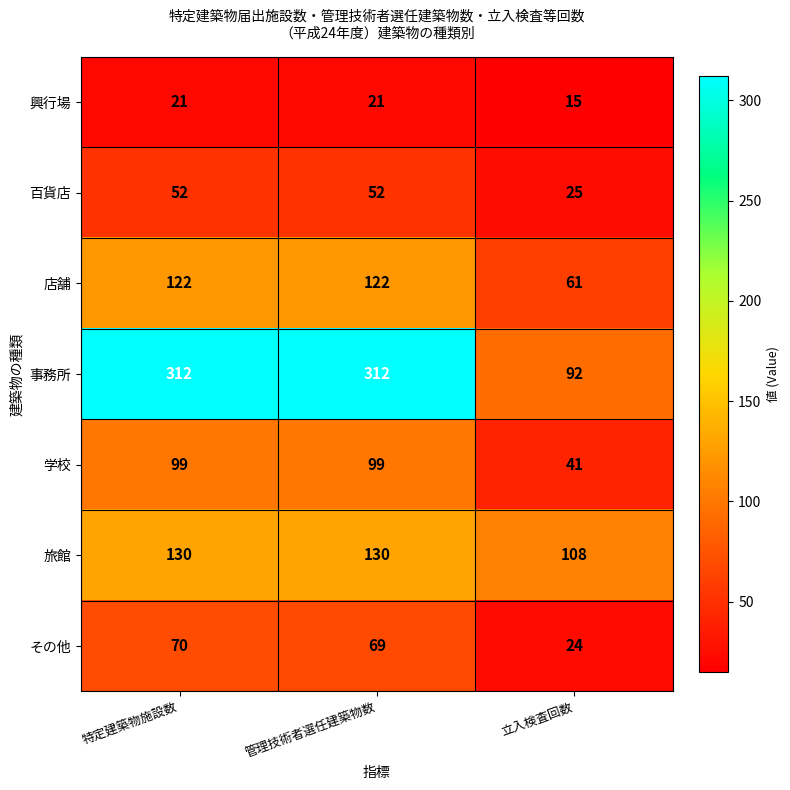

The 学校 series shows 99 at 特定建築物施設数. True or false?

True